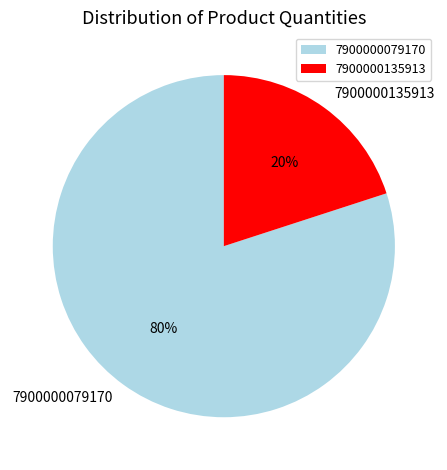

What percentage is the 7900000079170 slice, to the nearest percent?

80%